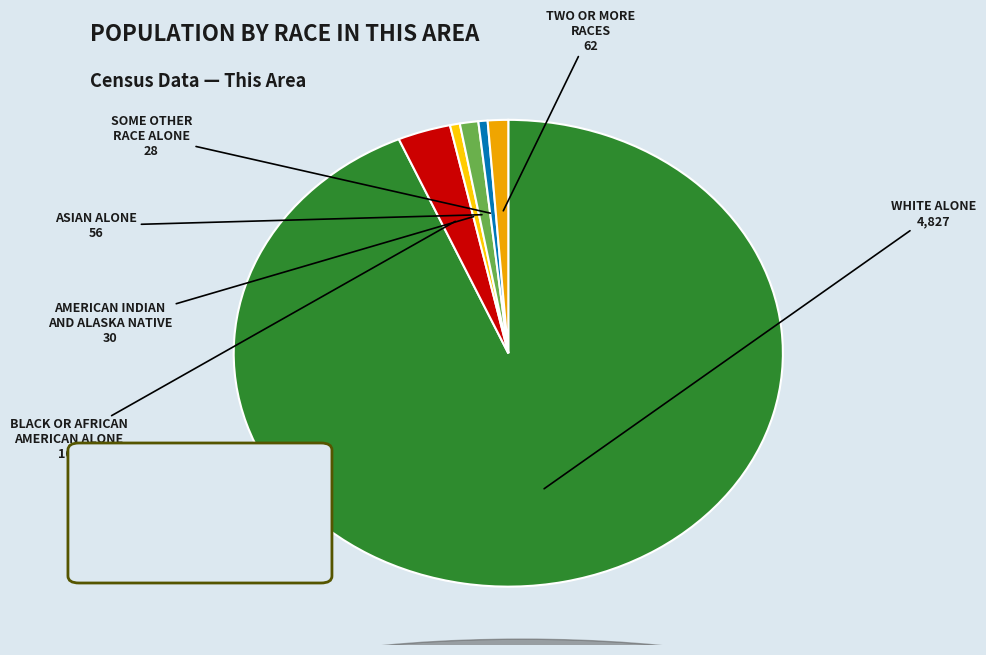

Count the number of slices in the pie.

6